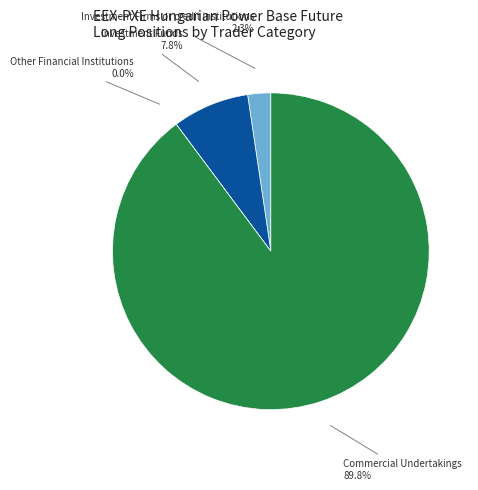

What percentage is the Investment Funds slice, to the nearest percent?

8%